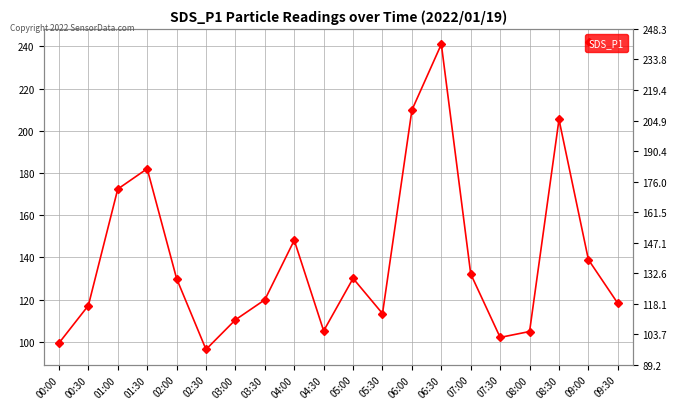

Rank the categories by value from lowest to highest.

02:30, 00:00, 07:30, 08:00, 04:30, 03:00, 05:30, 00:30, 09:30, 03:30, 02:00, 05:00, 07:00, 09:00, 04:00, 01:00, 01:30, 08:30, 06:00, 06:30